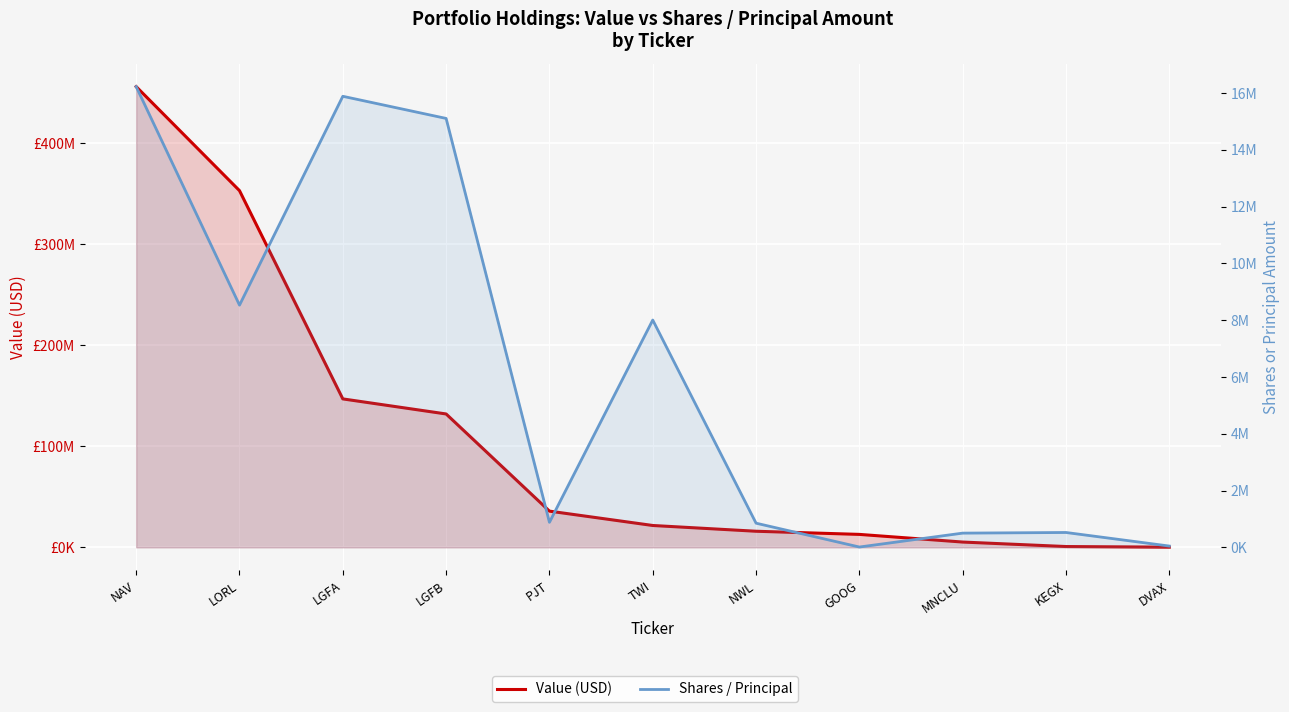

True or false: Value (USD) and Shares / Principal cross at least once.

False